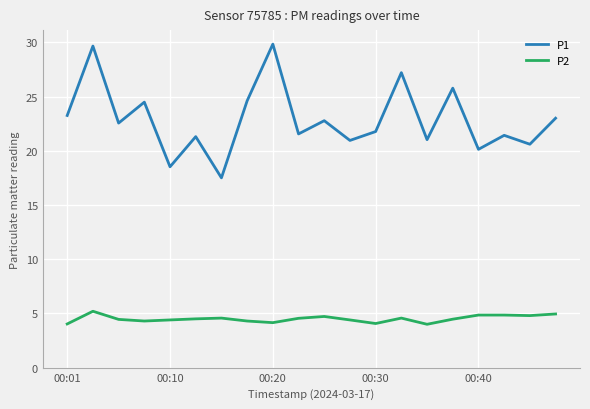

What is the highest value of the P2 series?

5.2